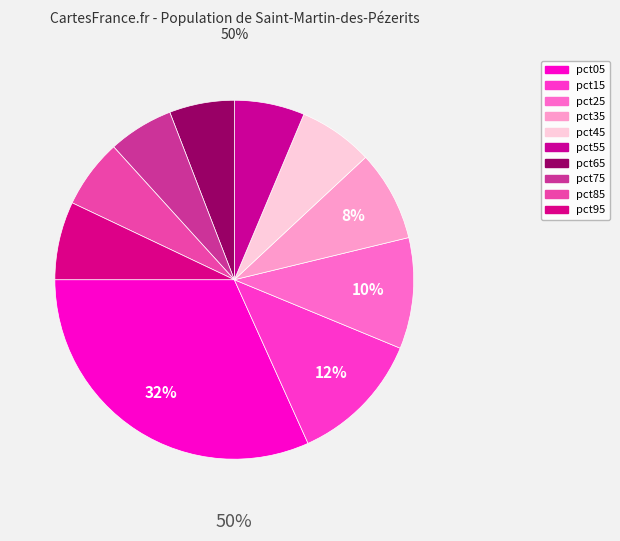

How many segments does this pie chart have?

10